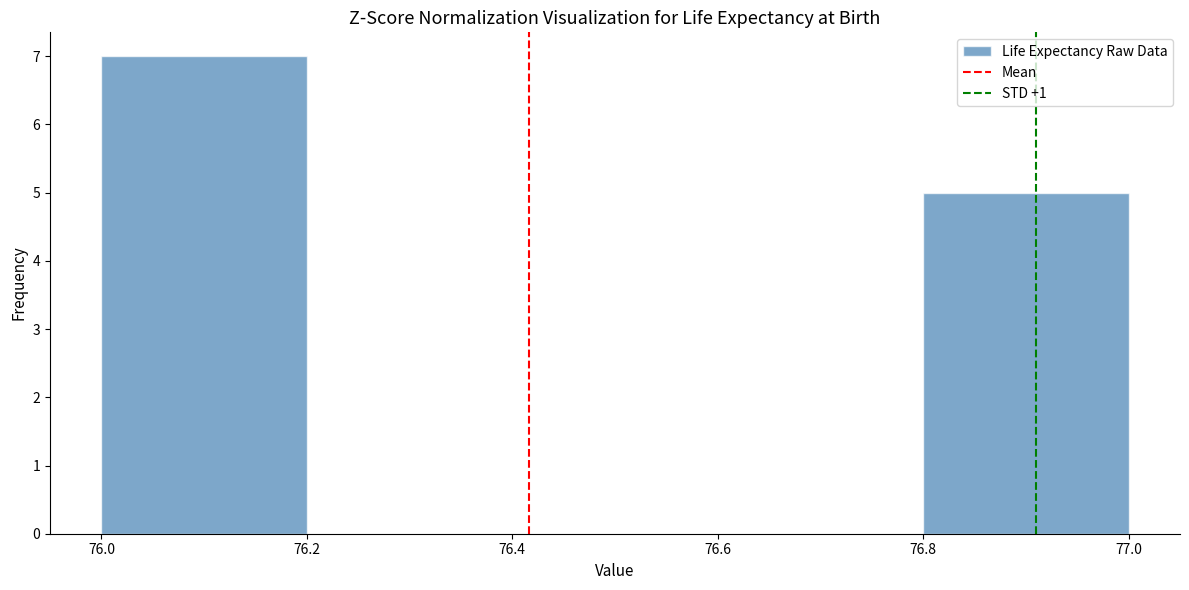

Reading left to right, list every bar in this chart as the range it spans on the x-axis followed by its height. The values are not printed on the chart, so give them approximately, as read against the axis.

76.0 to 76.2: 7
76.2 to 76.4: 0
76.4 to 76.6: 0
76.6 to 76.8: 0
76.8 to 77.0: 5